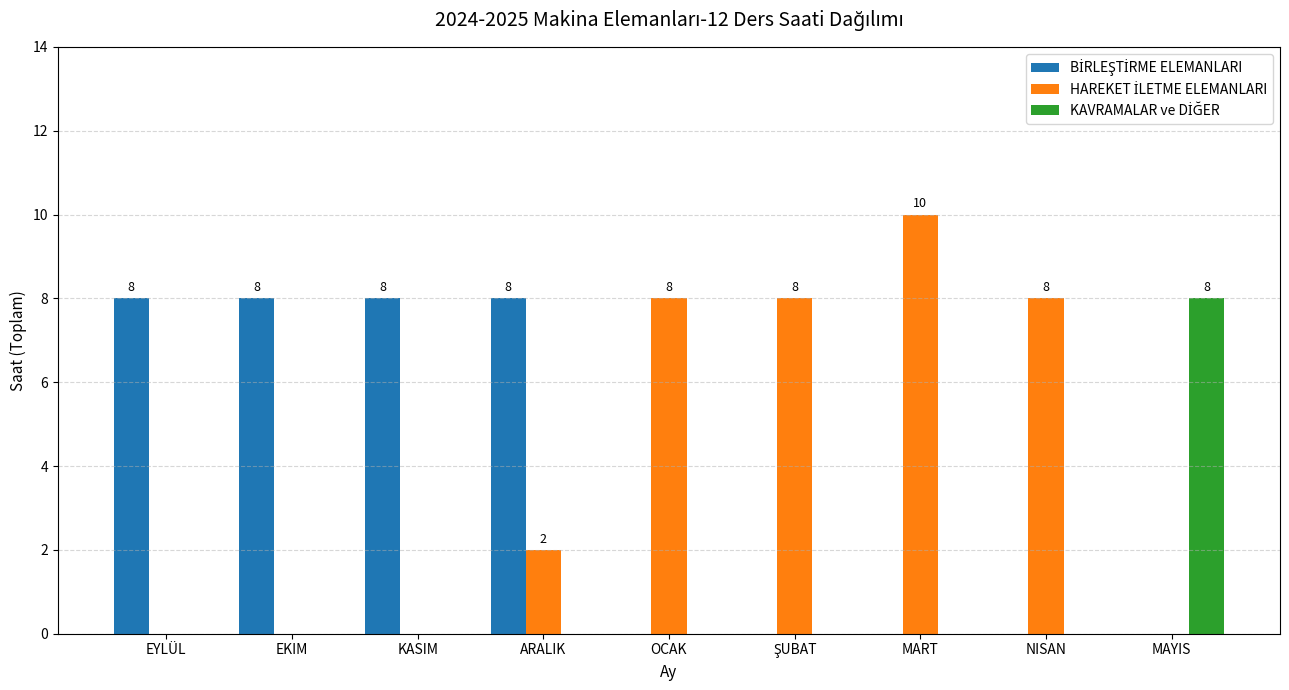

Which label corresponds to the largest value in the chart?

MART